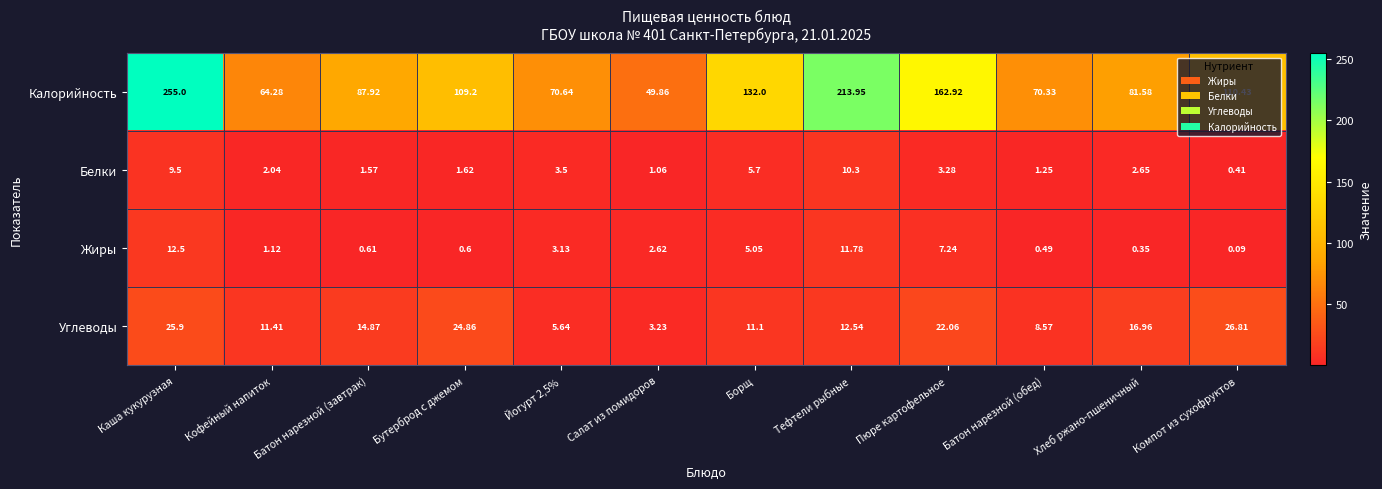

At Бутерброд с джемом, list the series in order from largest to smallest.

Калорийность, Углеводы, Белки, Жиры